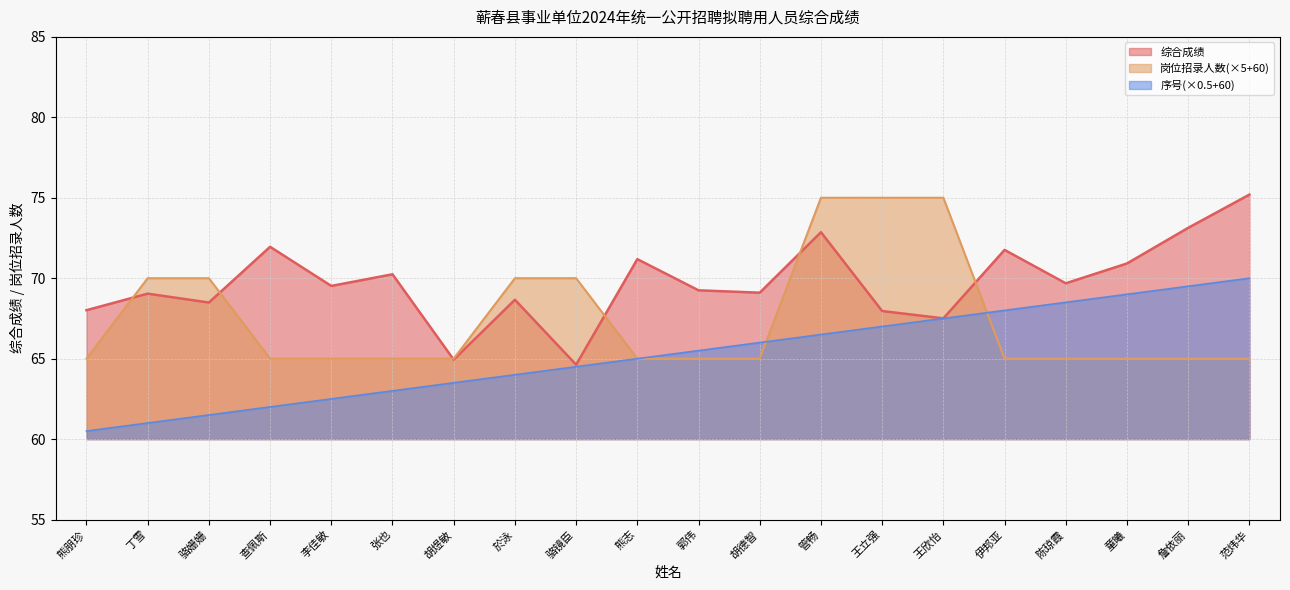

What are all the series names shown in the legend?

综合成绩, 岗位招录人数(×5+60), 序号(×0.5+60)